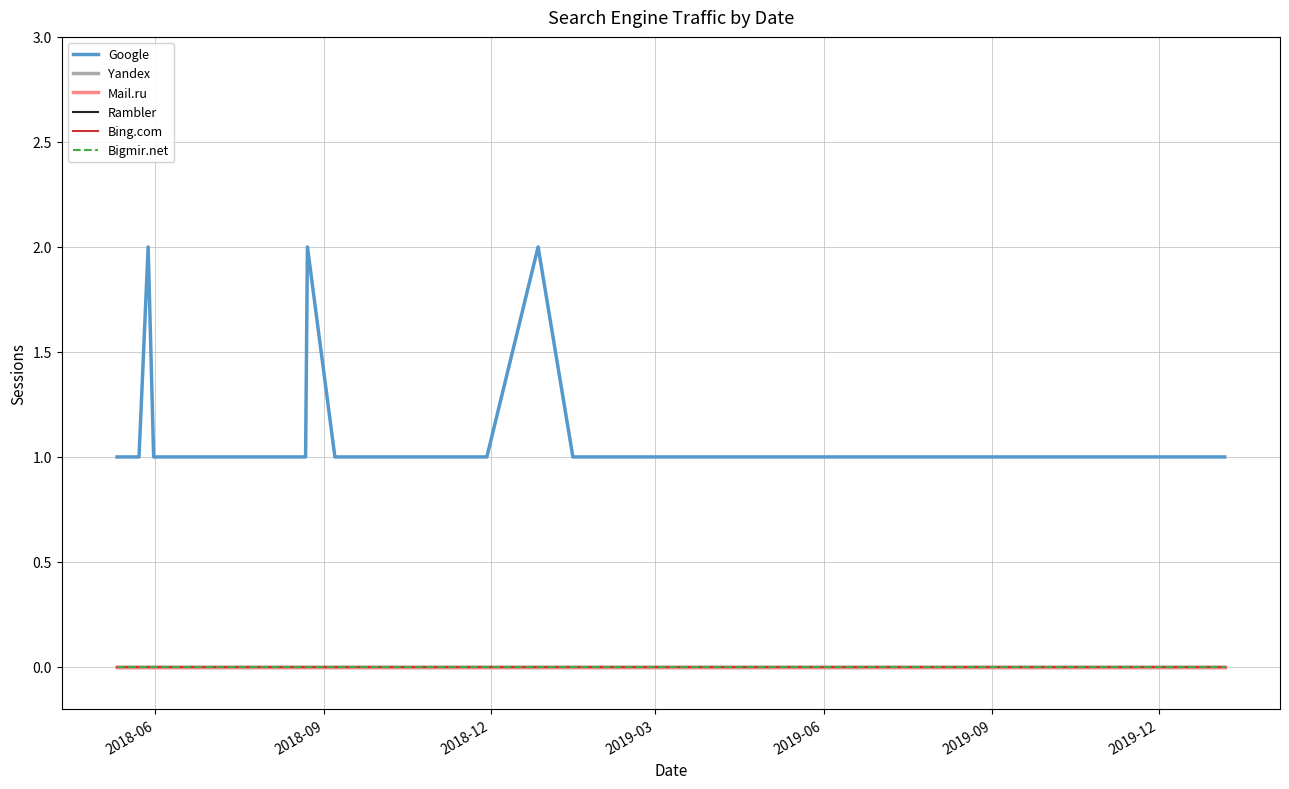

Where is Google nearest to the value 1?

2018-06